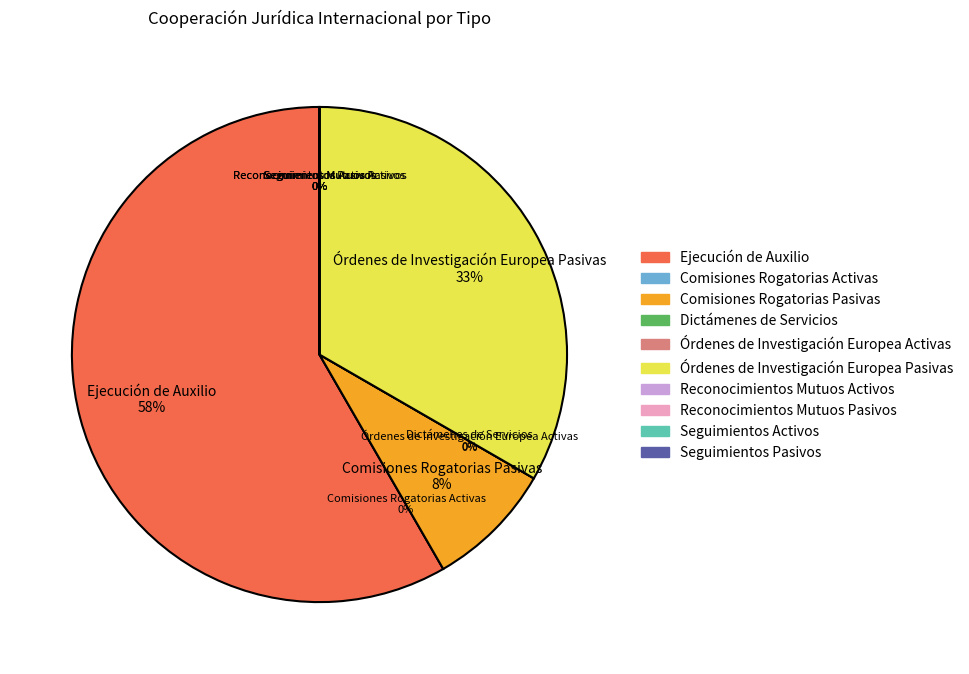

Combined, do Seguimientos Activos and Seguimientos Pasivos account for over 50%?

No